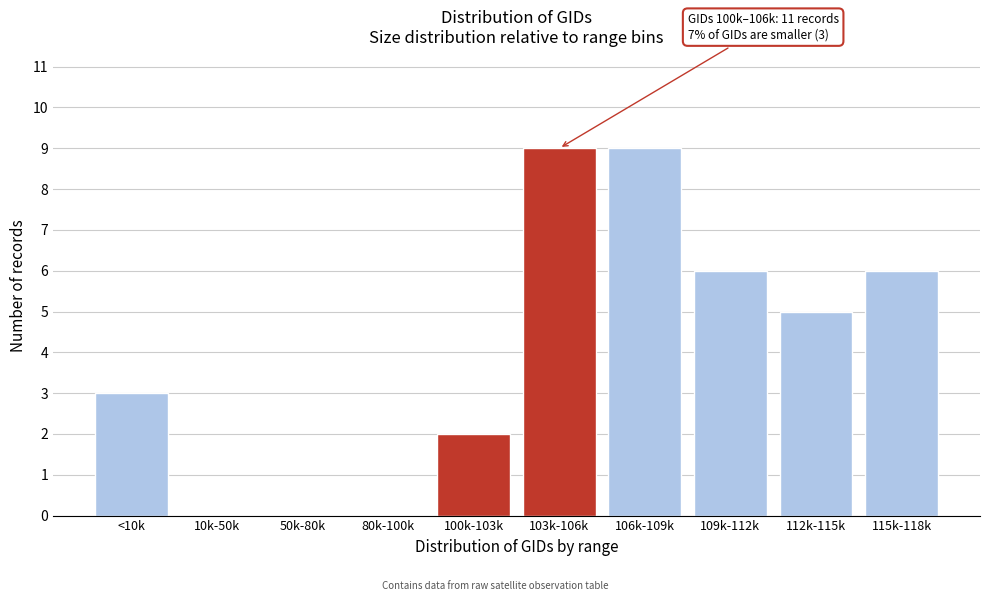

Reading left to right, extract all data points from this chart.

<10k=3	10k-50k=0	50k-80k=0	80k-100k=0	100k-103k=2	103k-106k=9	106k-109k=9	109k-112k=6	112k-115k=5	115k-118k=6